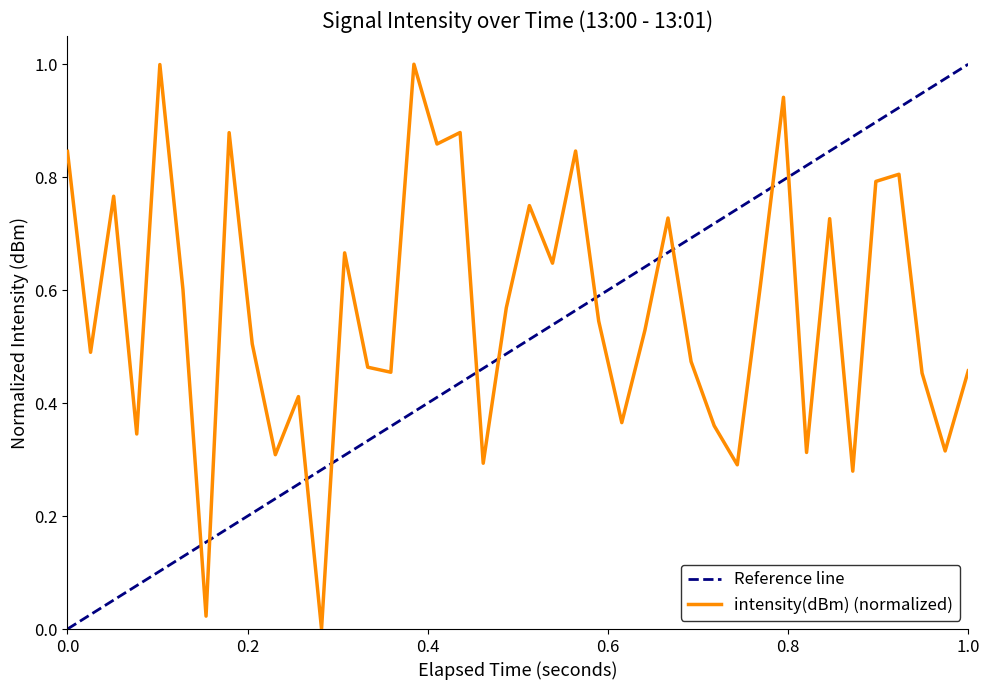

What is the label of the 40th point from the left?

1.0